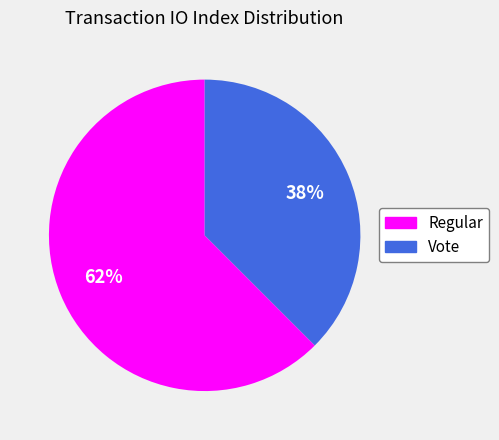

The Regular slice represents 62% of the pie. True or false?

True